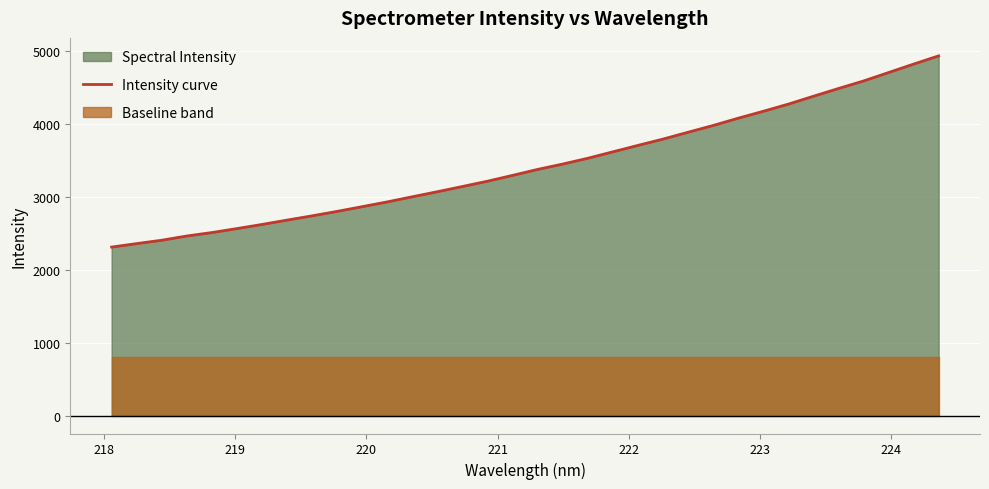

Does the chart display data point markers on the line(s)?

No